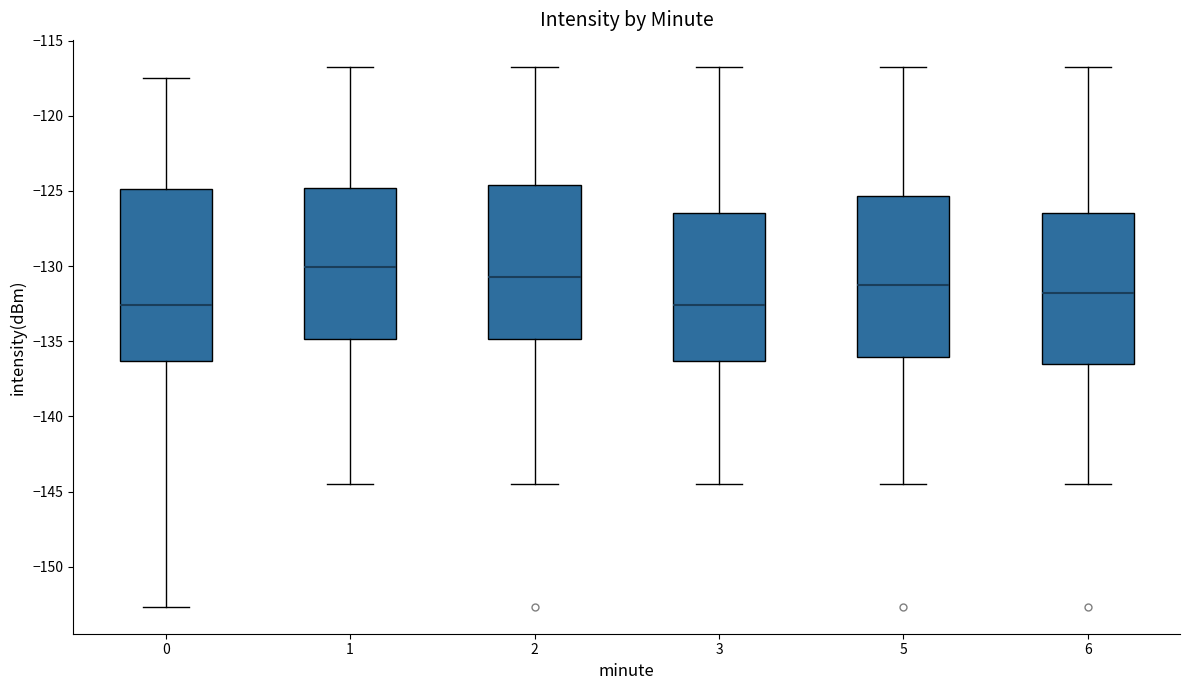

Comparing the boxes themselves (not the whiskers), which one is the tallest?

0